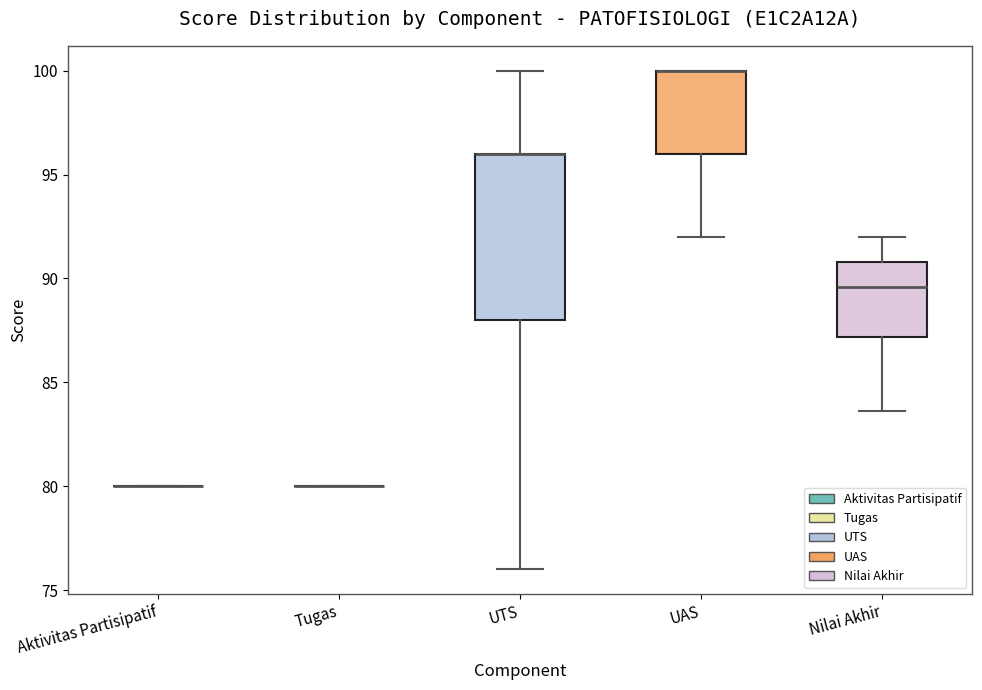

Comparing the boxes themselves (not the whiskers), which one is the tallest?

UTS